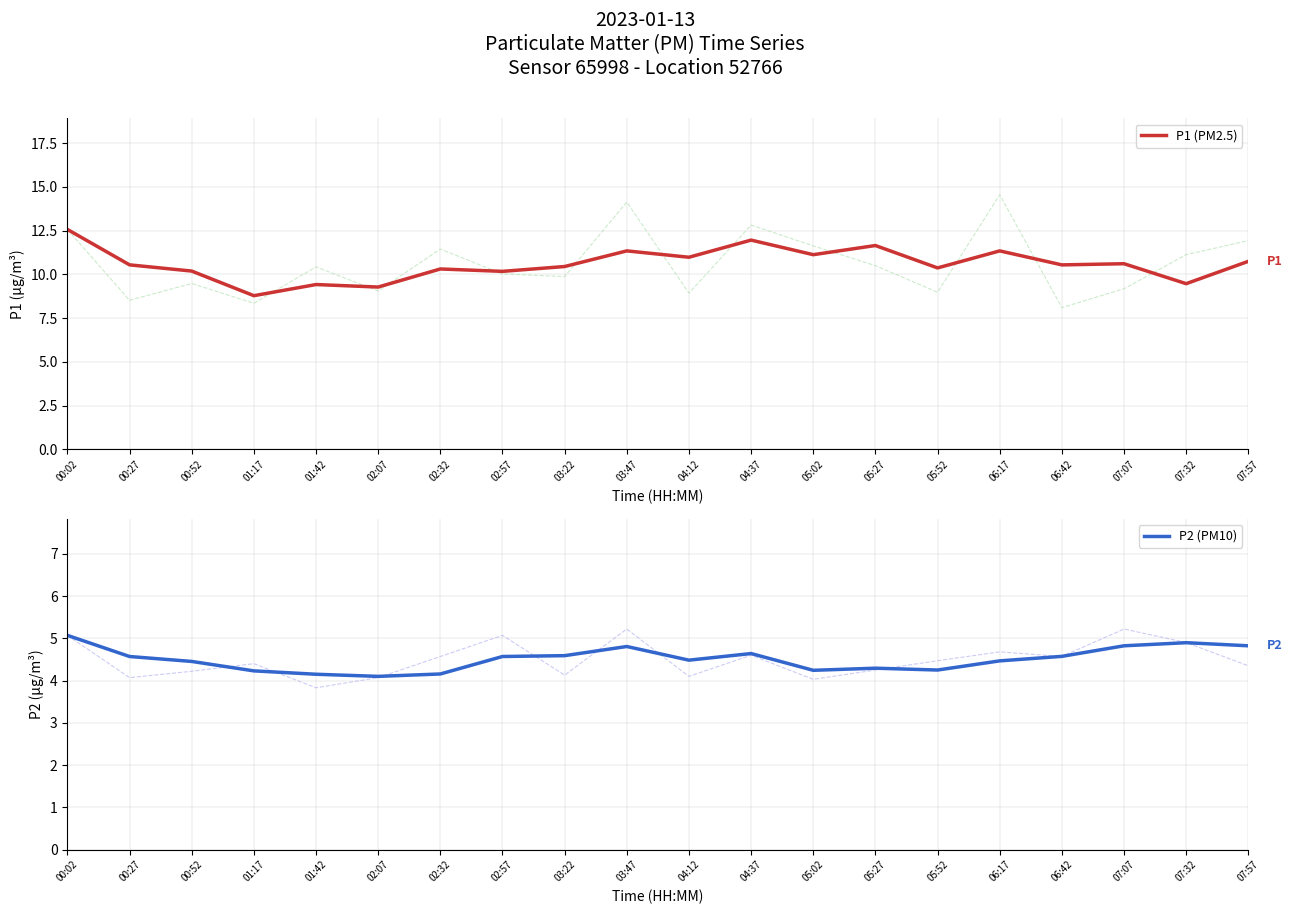

What is the difference between the P2 (PM10) values at 04:37 and 00:02?

0.4